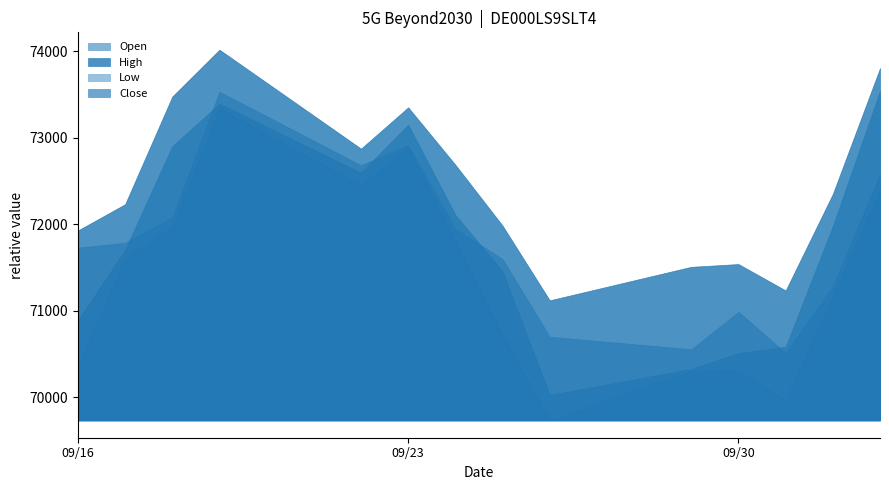

Does the chart have visible grid lines?

No